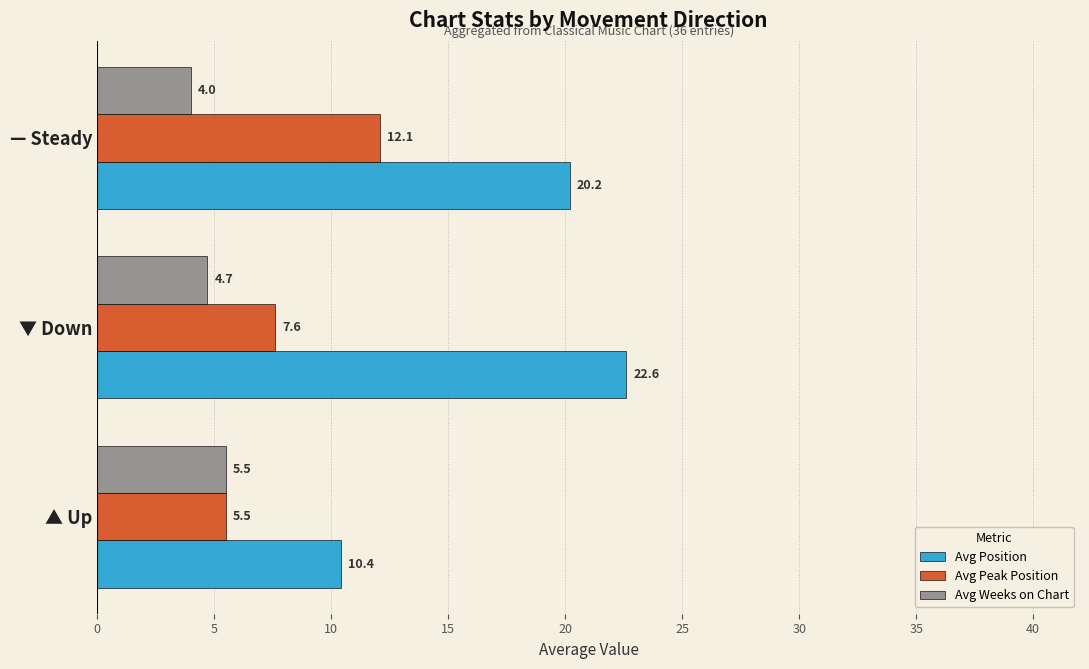

Which series has the largest range (max minus min)?

Avg Position